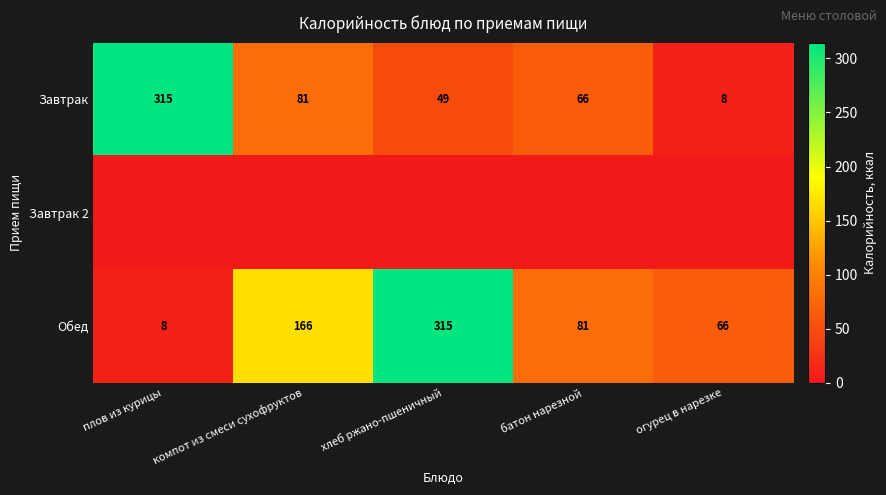

At which label does Завтрак reach its minimum?

огурец в нарезке